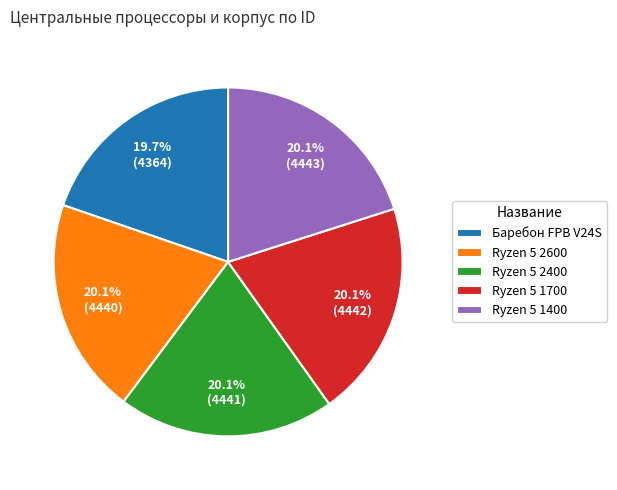

To the nearest percent, what is the average slice percentage?

20%